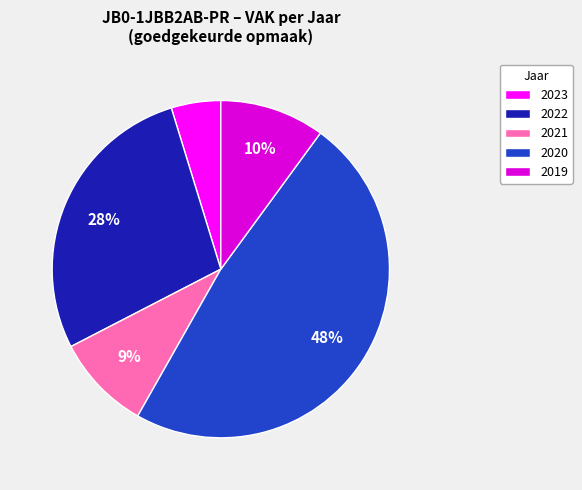

Is there any slice that represents more than half of the pie?

No